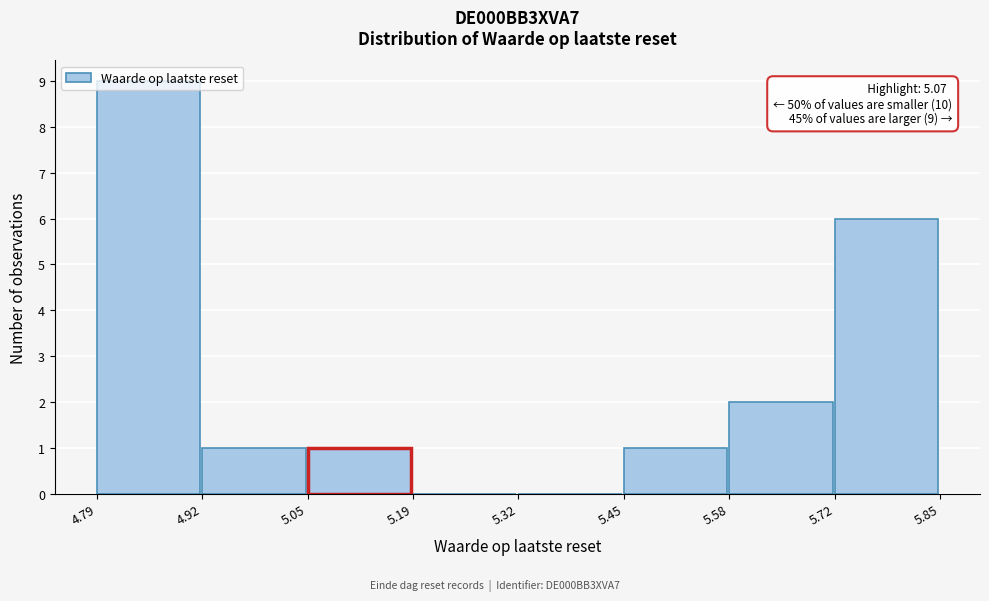

Which range on the x-axis has the tallest bar?

4.79 to 4.92